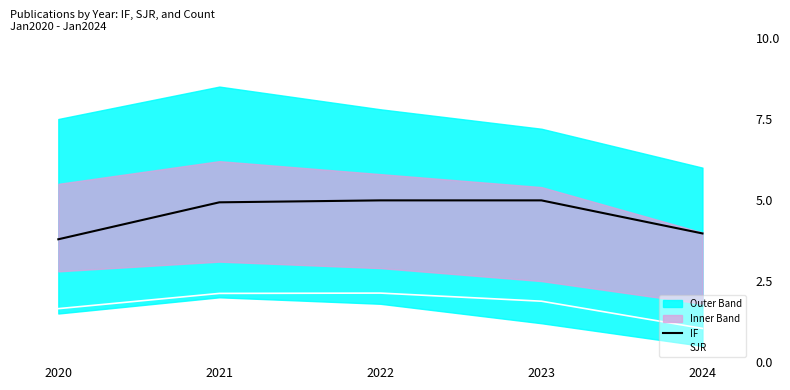

True or false: SJR and IF intersect in this chart.

False